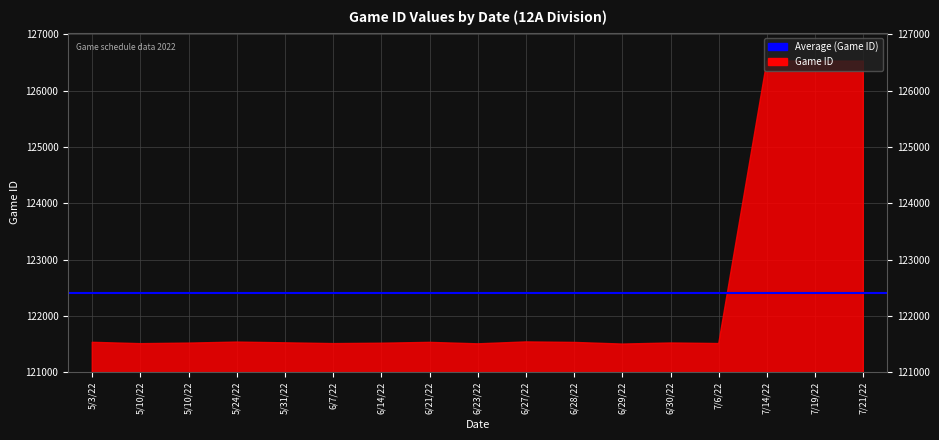

Reading left to right, what are all the values shown in this chart?

5/3/22=121531	5/10/22=121507	5/10/22=121517	5/24/22=121535	5/31/22=121522	6/7/22=121508	6/14/22=121515	6/21/22=121530	6/23/22=121504	6/27/22=121538	6/28/22=121529	6/29/22=121500	6/30/22=121519	7/6/22=121509	7/14/22=126526	7/19/22=126522	7/21/22=126521